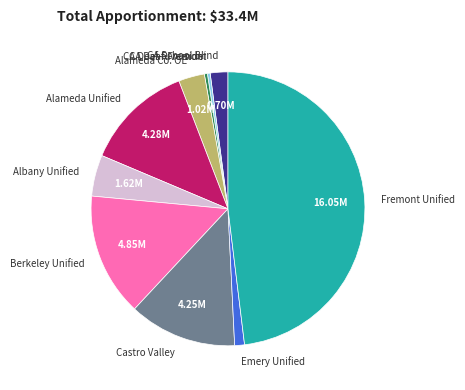

Combined, do Emery Unified and Berkeley Unified account for over 50%?

No